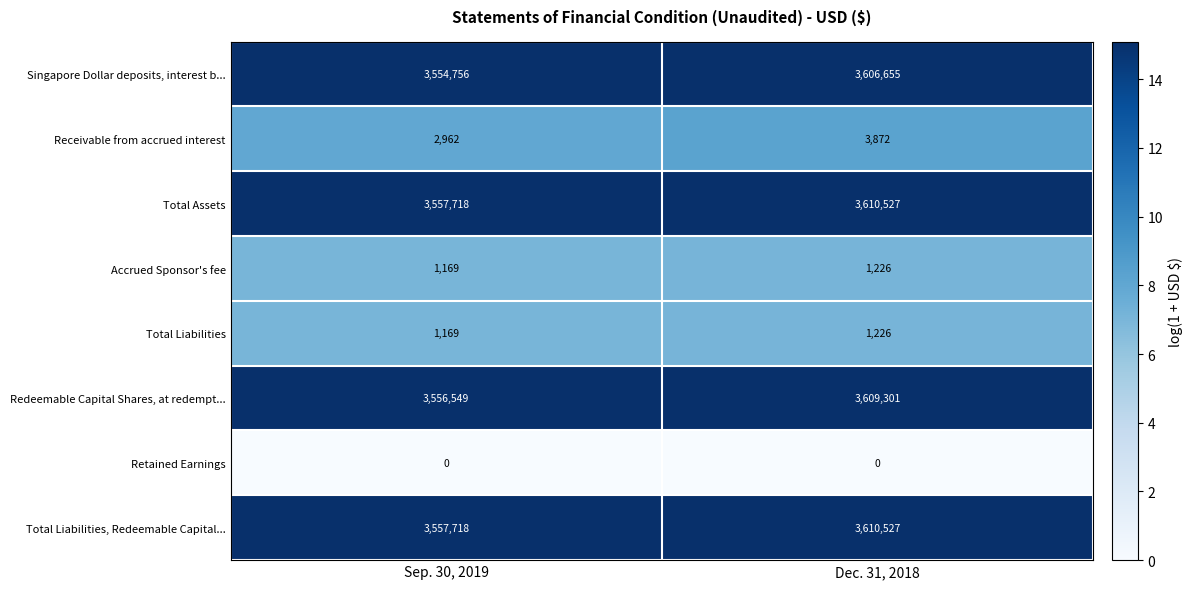

What is the lowest value of the Total Liabilities, Redeemable Capital... series?

3557718